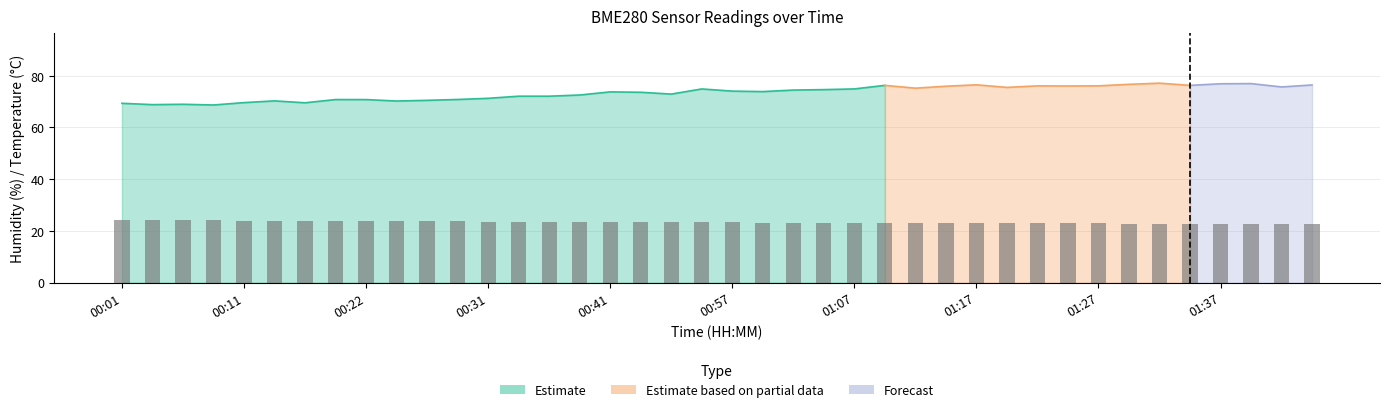

At which label does the data first exceed 23?

00:01